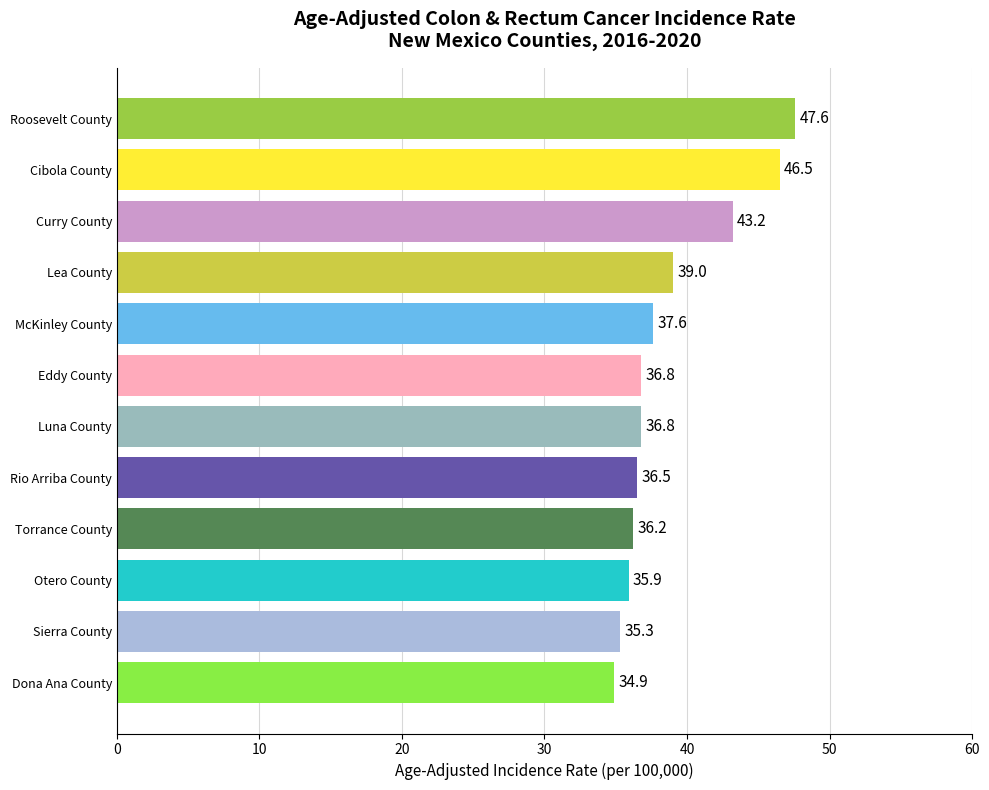

What is the minimum value shown in the chart?

34.9